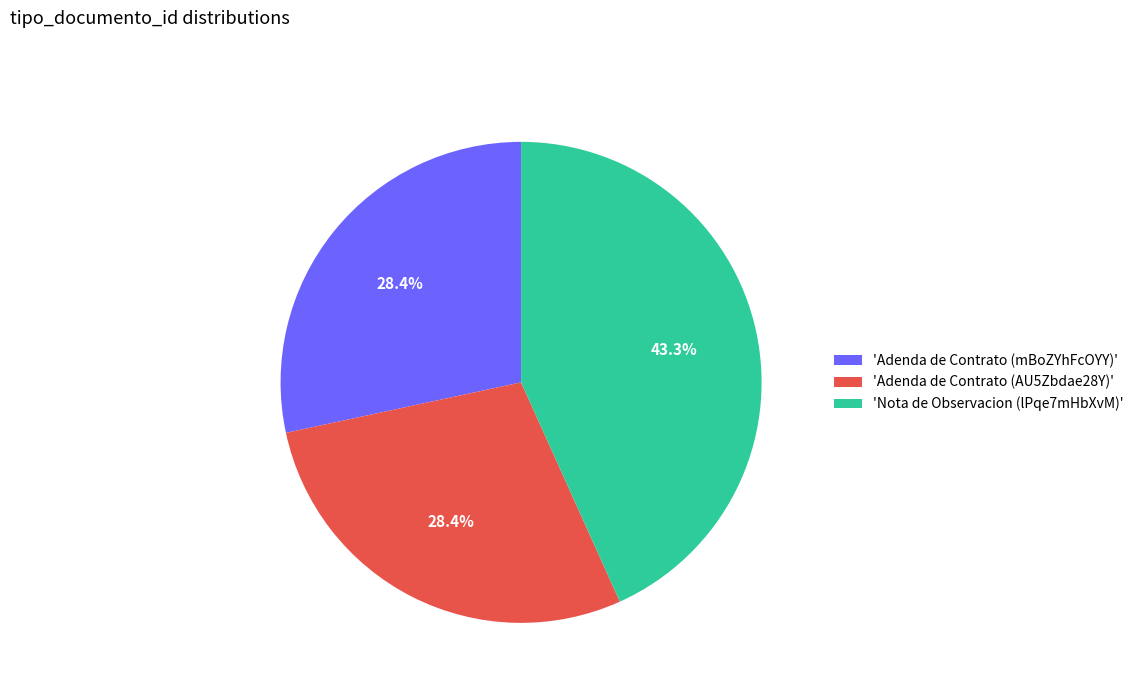

To the nearest percent, what is the difference between the largest and smallest slice percentages?

15%